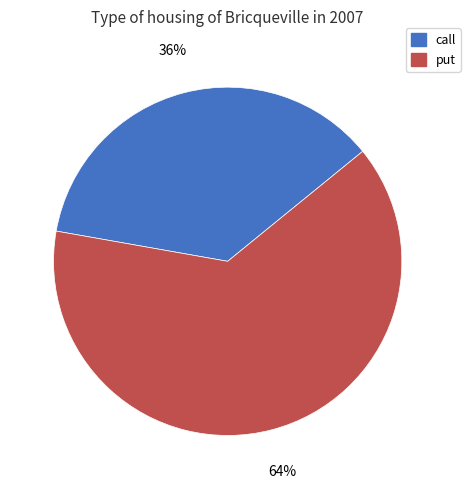

To the nearest percent, what is the average slice percentage?

50%